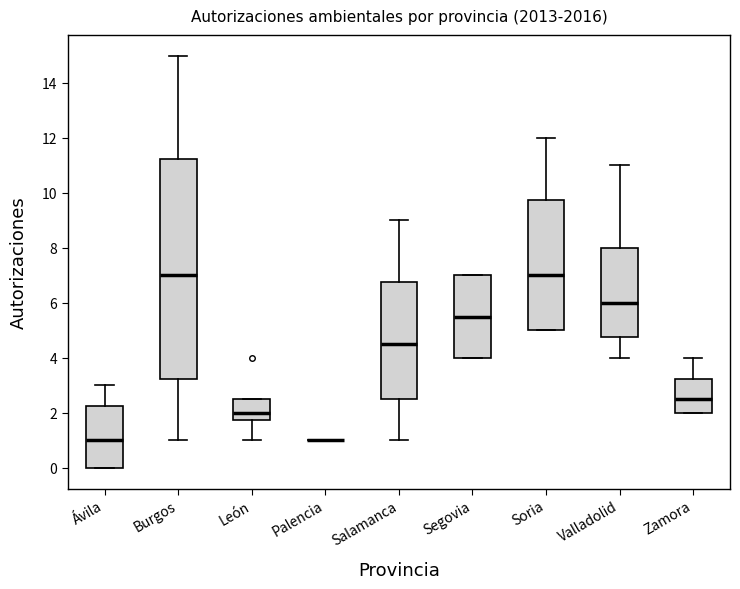

Reading left to right, read every box against the y-axis: the position of its median line, the range the box covers, and the ends of its whiskers. The values are not printed on the chart, so give them approximately, as read against the axis.

Ávila: median 1.0, box 0.0 to 2.2, whiskers 0.0 to 3.0
Burgos: median 7.0, box 3.2 to 11.2, whiskers 1.0 to 15.0
León: median 2.0, box 1.8 to 2.6, whiskers 1.0 to 2.6
Palencia: box collapsed to a line at 1.0, whiskers 1.0 to 1.0
Salamanca: median 4.6, box 2.6 to 6.8, whiskers 1.0 to 9.0
Segovia: median 5.6, box 4.0 to 7.0, whiskers 4.0 to 7.0
Soria: median 7.0, box 5.0 to 9.8, whiskers 5.0 to 12.0
Valladolid: median 6.0, box 4.8 to 8.0, whiskers 4.0 to 11.0
Zamora: median 2.6, box 2.0 to 3.2, whiskers 2.0 to 4.0